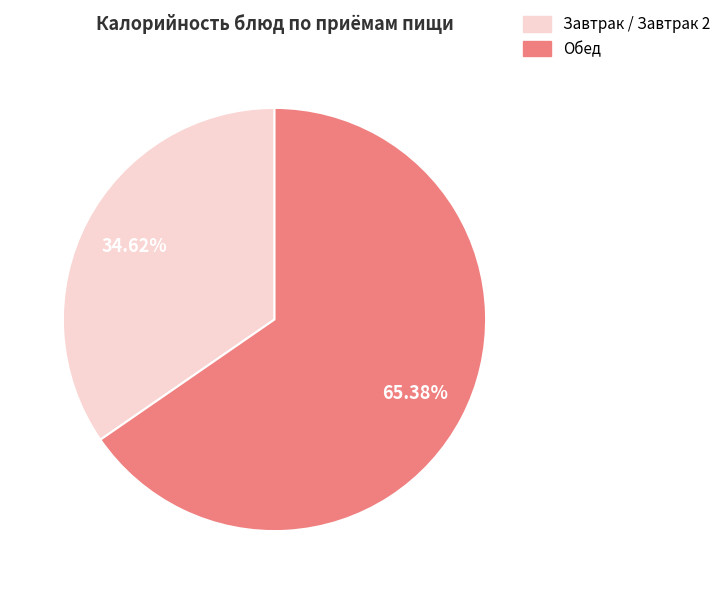

Is there a majority slice in this chart?

Yes